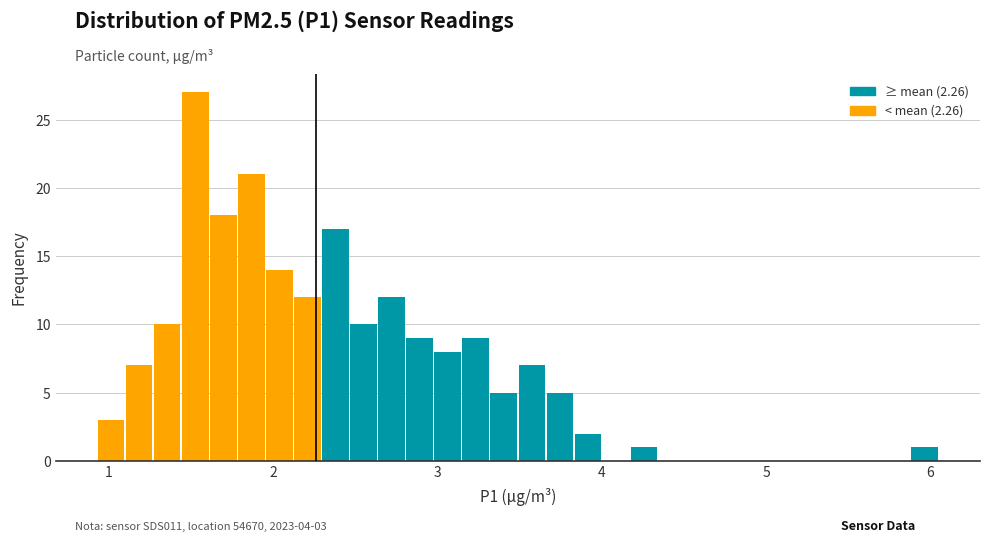

Around what value on the x-axis is the tallest bar? Give the approximate position of its centre, as read against the axis.

1.5